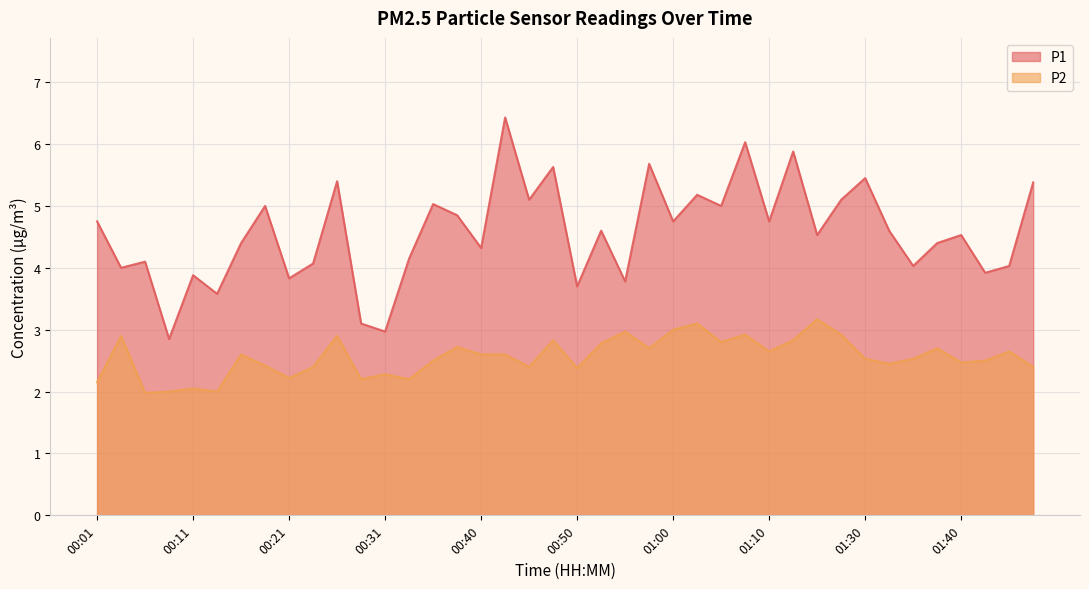

At 00:35, list the series in order from smallest to largest.

P2, P1